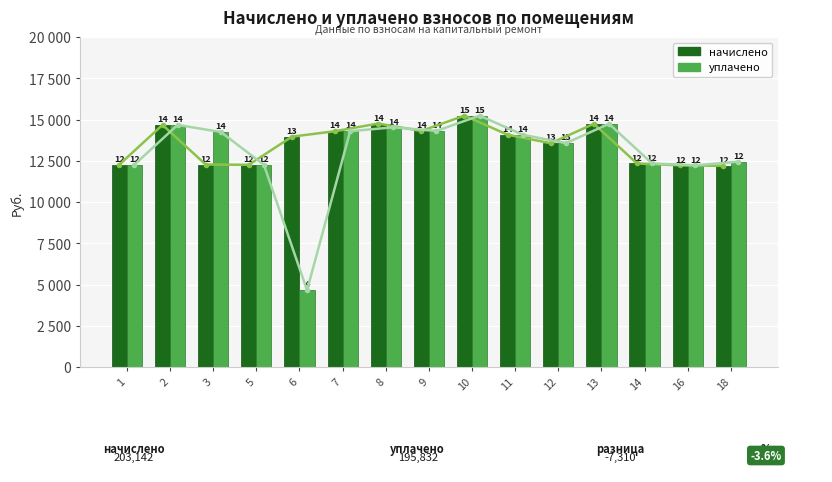

How many values in the уплачено series are below 14076?

7